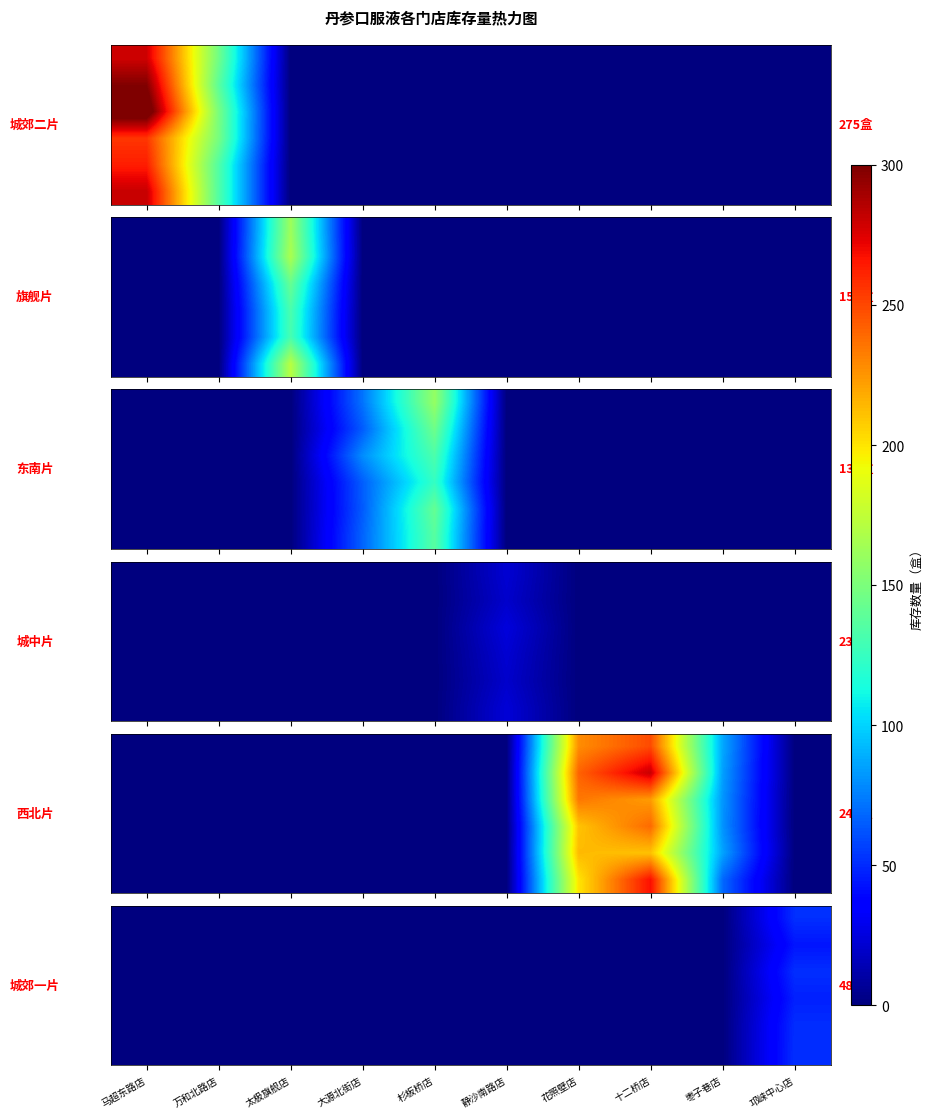

Count the number of categories in the chart.

10